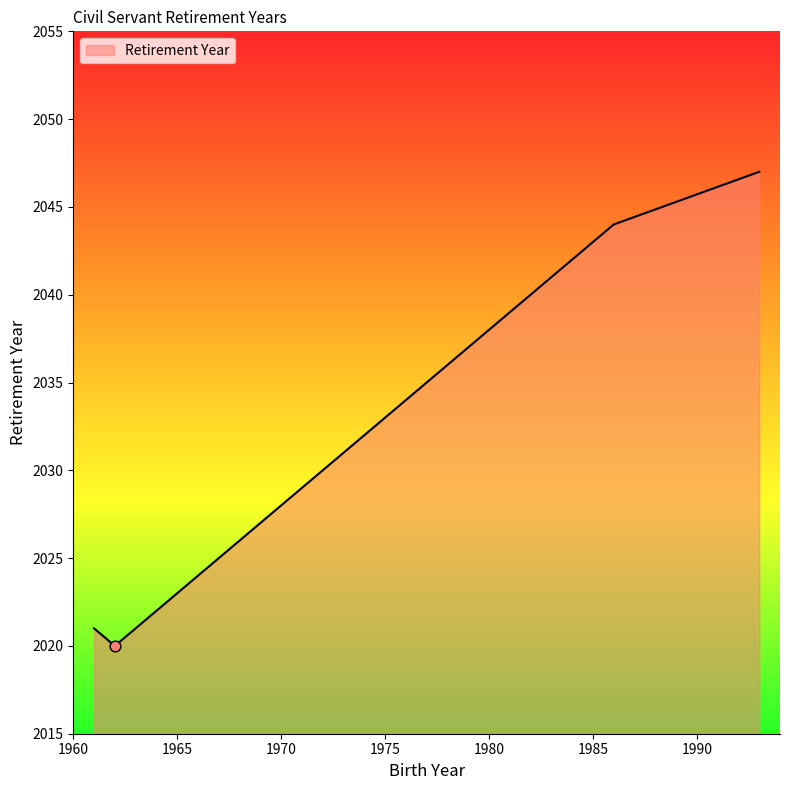

Between 1984 and 1993, which is larger?

1993